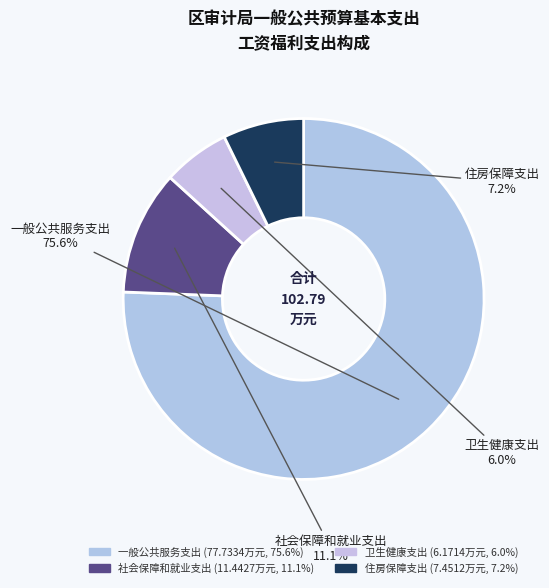

Which has a higher value, 一般公共服务支出 or 住房保障支出?

一般公共服务支出